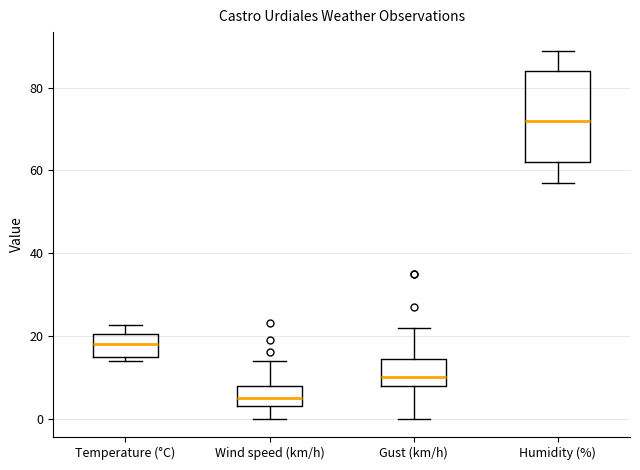

Reading left to right, transcribe this box plot: for each box, give where its median line is, the range the box spans, and where its two whiskers end, as read against the y-axis. The values are not printed on the chart, so give them approximately, as read against the axis.

Temperature (°C): median 18, box 16 to 20, whiskers 14 to 22
Wind speed (km/h): median 6, box 4 to 8, whiskers 0 to 14
Gust (km/h): median 10, box 8 to 14, whiskers 0 to 22
Humidity (%): median 72, box 62 to 84, whiskers 58 to 90